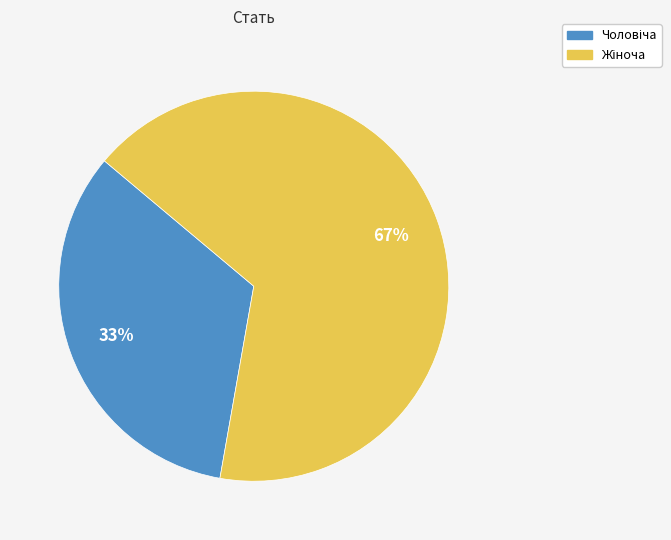

To the nearest percent, what is the average slice percentage?

50%